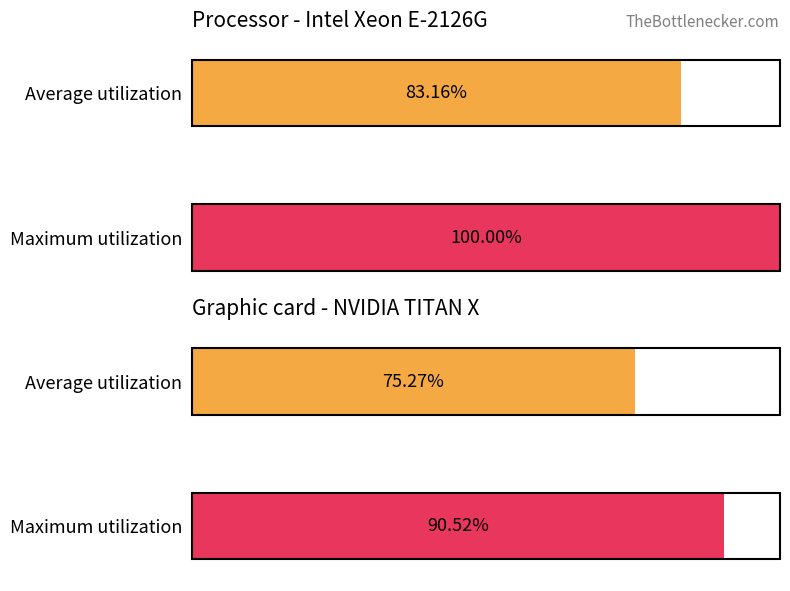

Is it true that Average utilization equals -69.8 at 16?

False